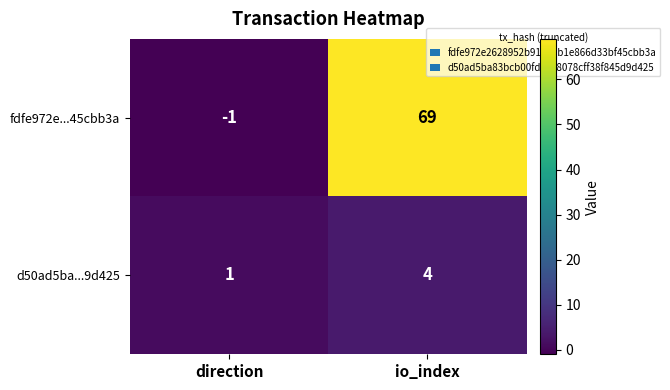

Reading left to right, transcribe all the data shown in this chart.

fdfe972e...45cbb3a: direction=-1	io_index=69
d50ad5ba...9d425: direction=1	io_index=4